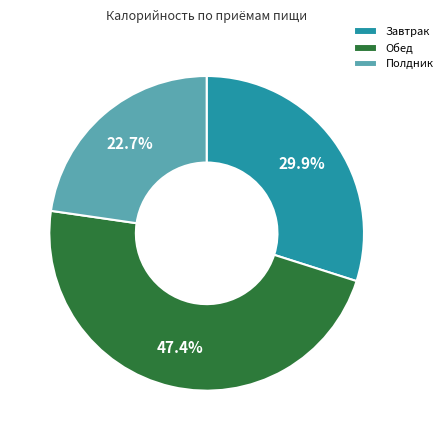

How many segments does this pie chart have?

3